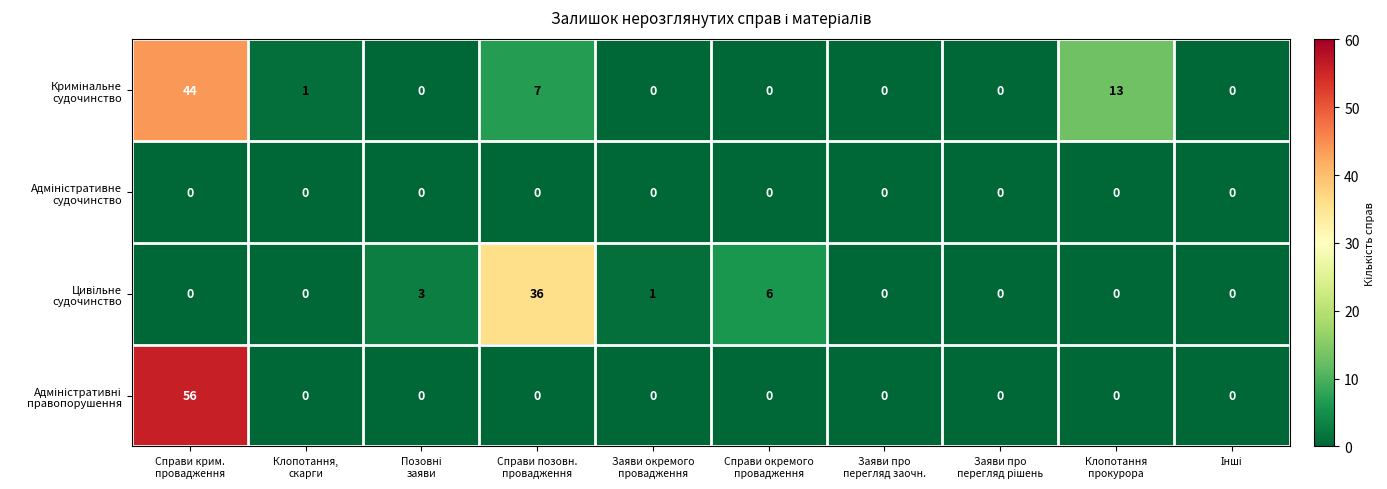

What is the greatest value displayed?

56